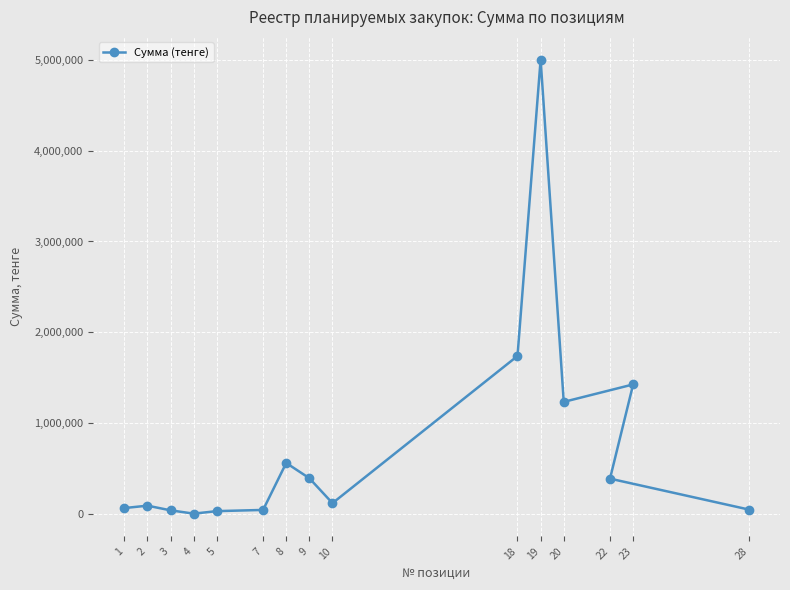

List the labels in order of value, largest first.

19, 18, 23, 20, 8, 9, 22, 10, 2, 1, 28, 7, 3, 5, 4